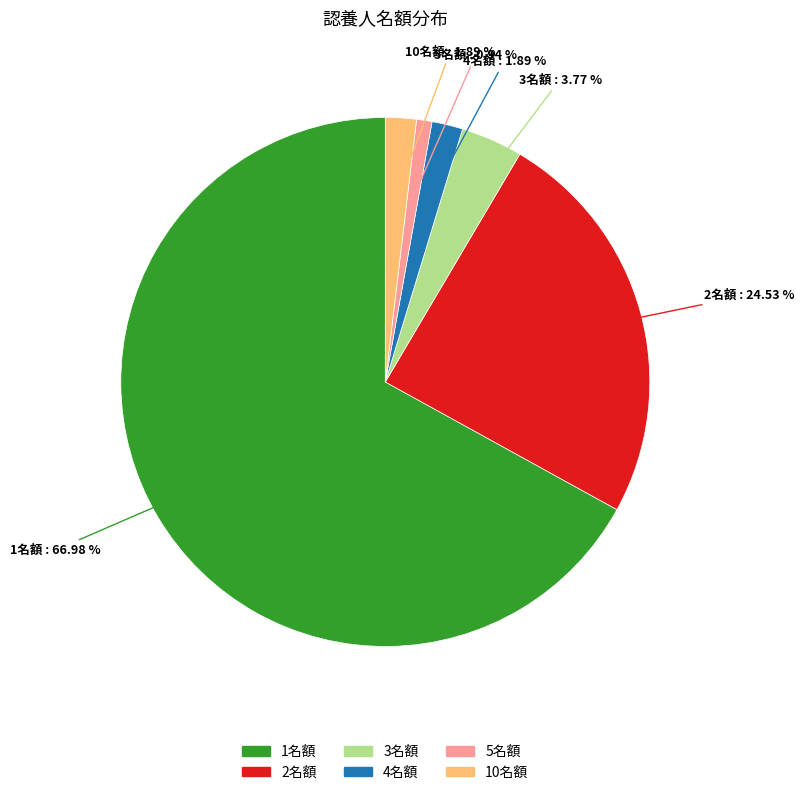

Is there any slice that represents more than half of the pie?

Yes